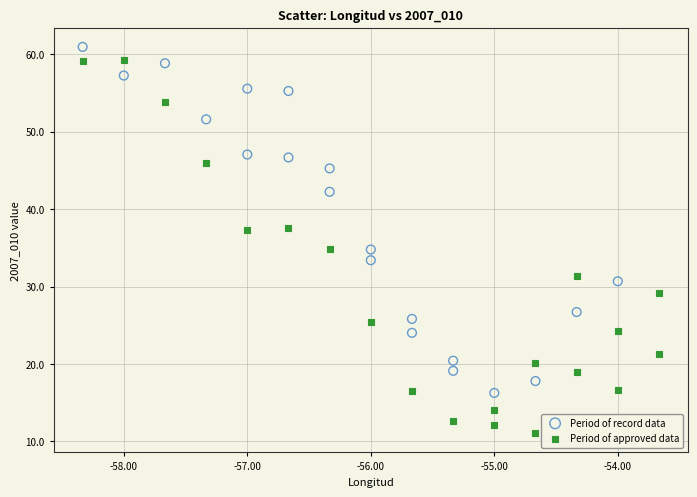

What are all the series names shown in the legend?

Period of record data, Period of approved data